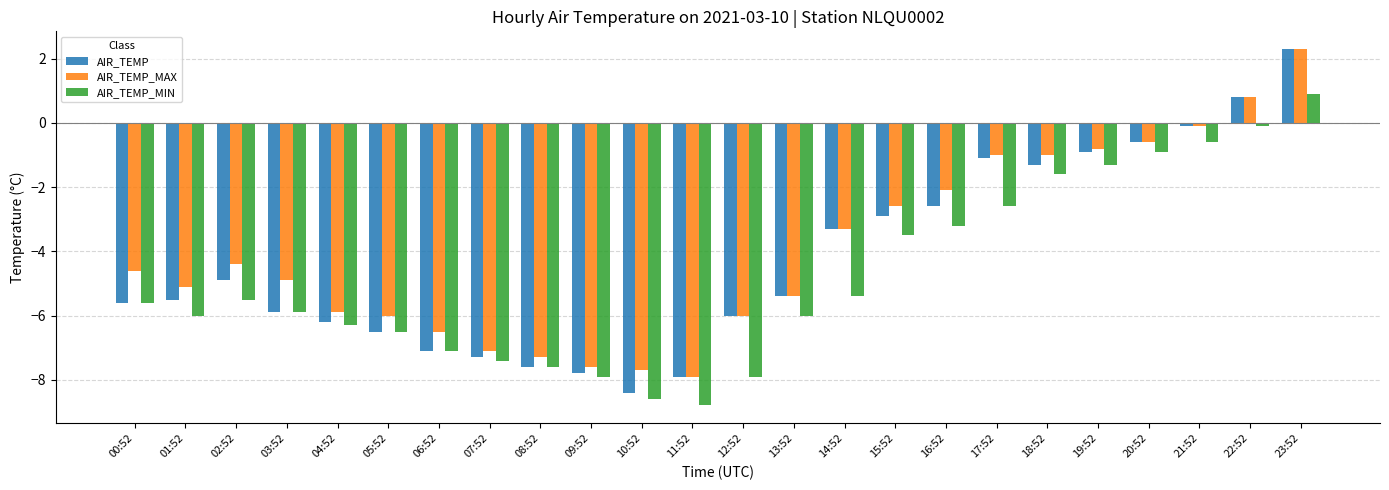

Where does the AIR_TEMP_MAX series first go above -4?

14:52